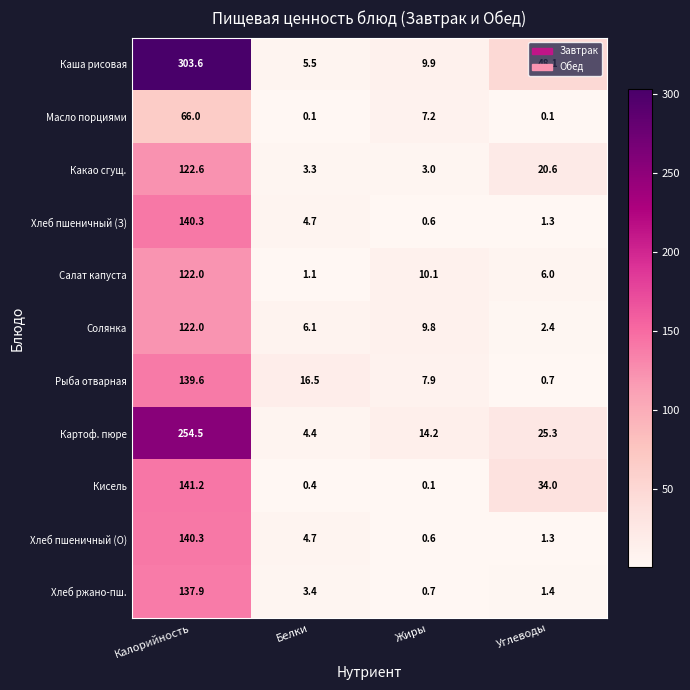

What is the difference between the maximum and minimum values in the Кисель series?

141.1